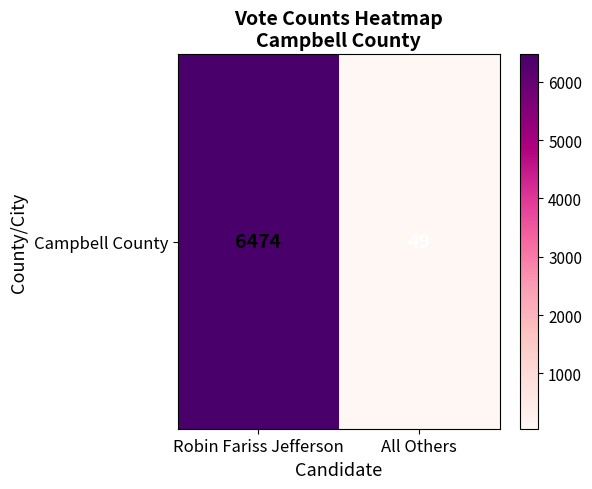

The value at All Others is 49. True or false?

True